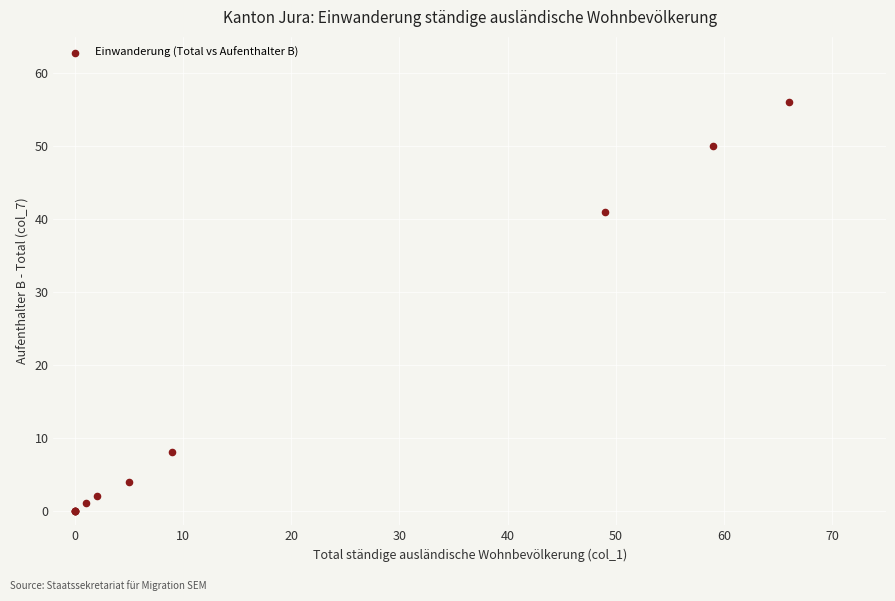

What Y value in the scatter plot is closest to 28?

41